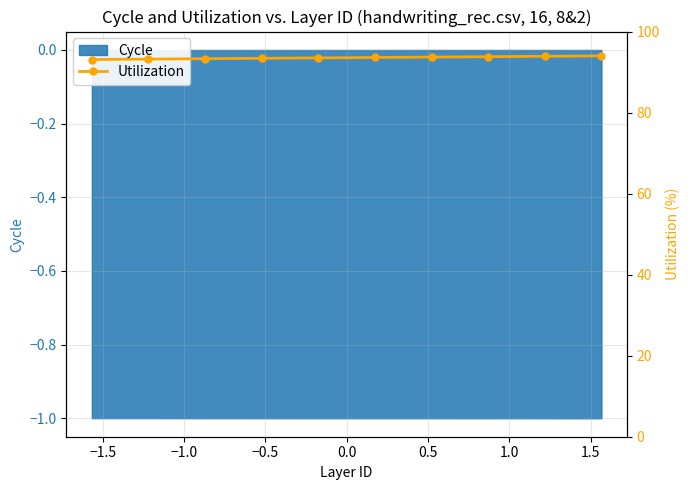

What is the sum of all values?

935.5